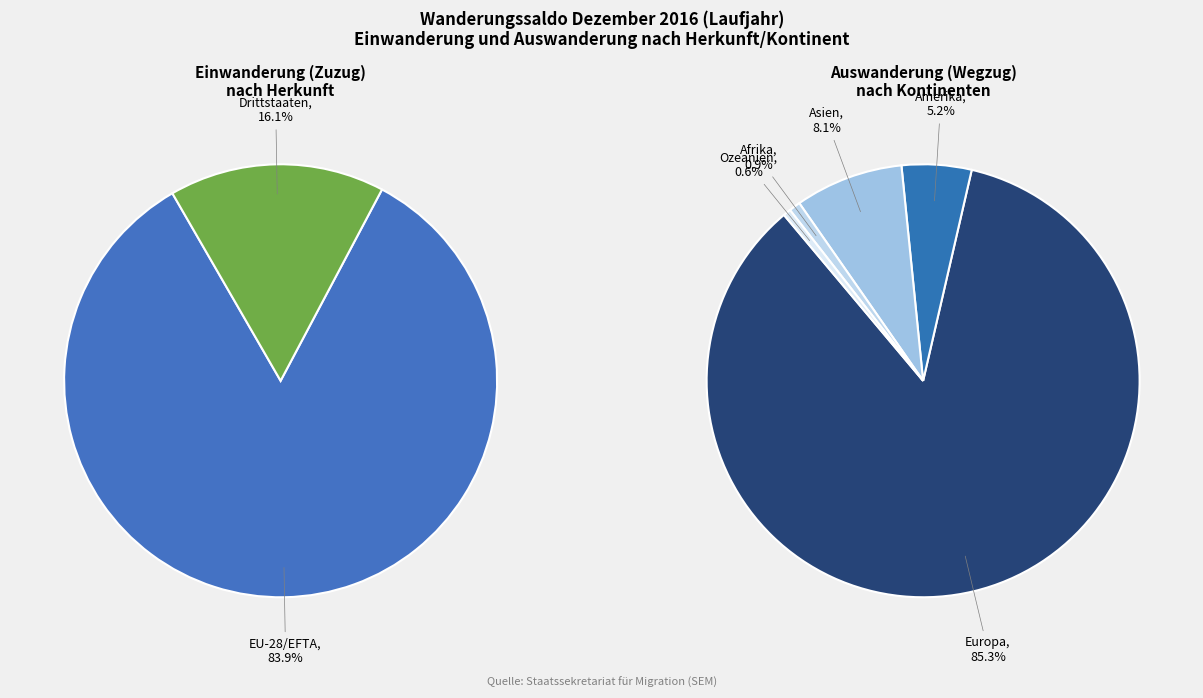

Rank the series at Drittstaaten from lowest to highest value.

Auswanderung (Wegzug), Einwanderung (Zuzug)